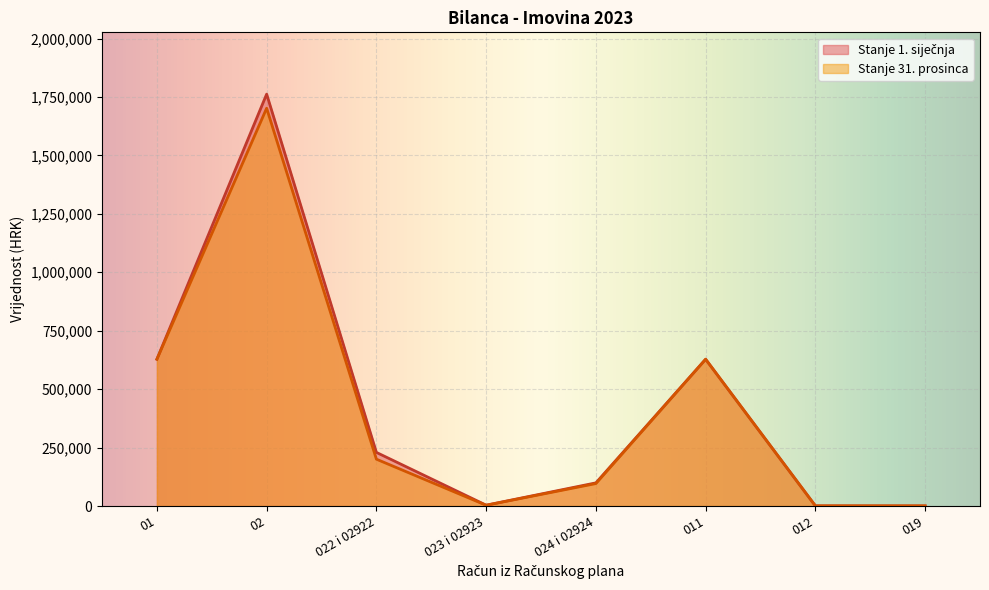

True or false: Stanje 1. siječnja and Stanje 31. prosinca intersect in this chart.

False